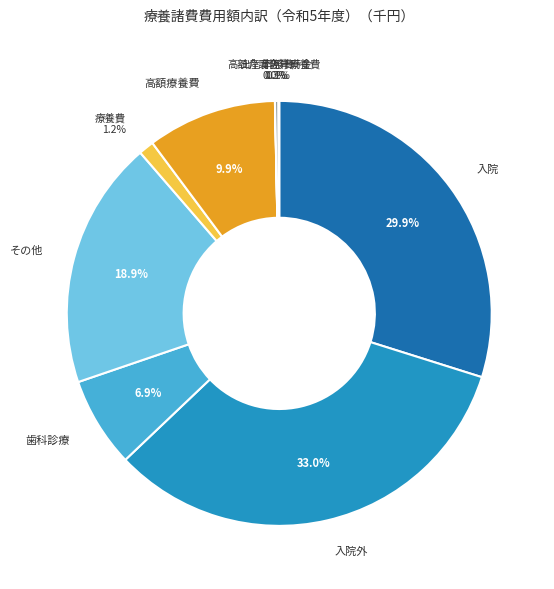

Is there any slice that represents more than half of the pie?

No